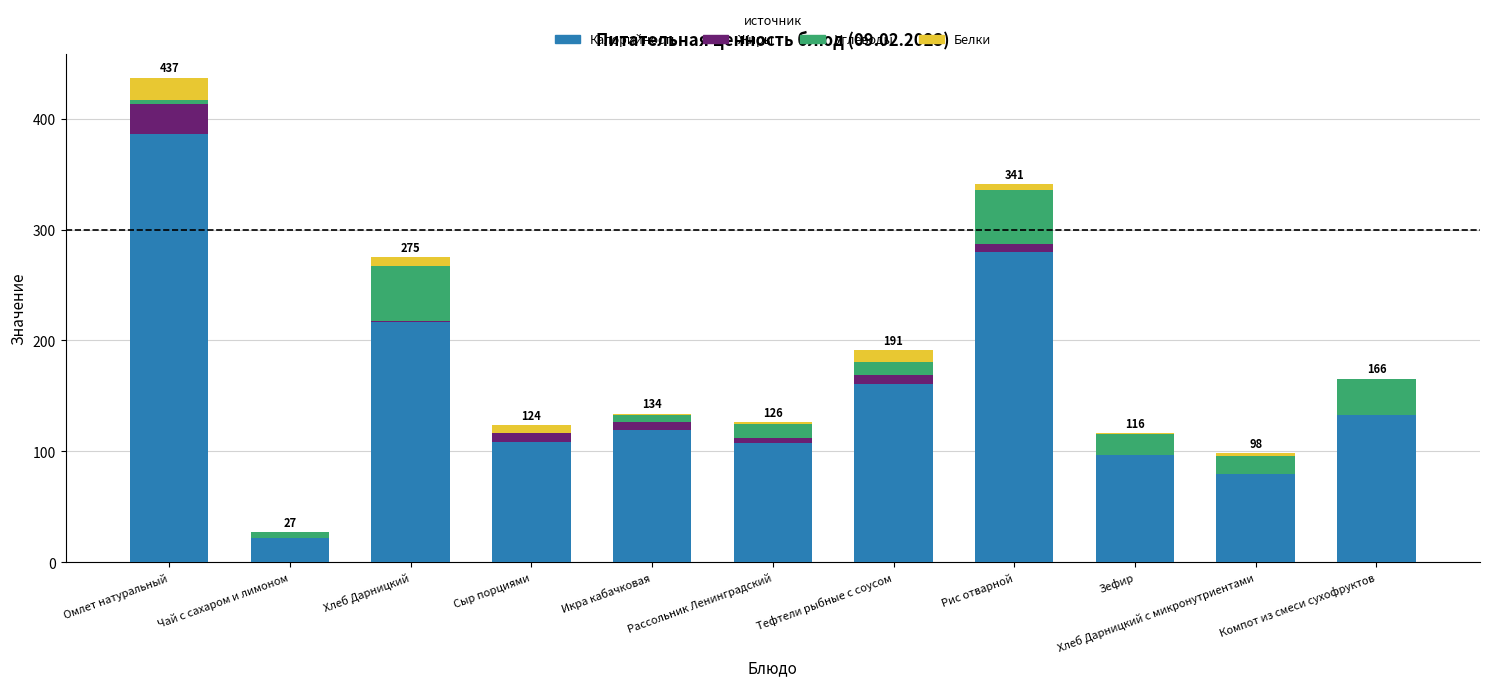

What are all the series names shown in the legend?

Калорийность, Жиры, Углеводы, Белки